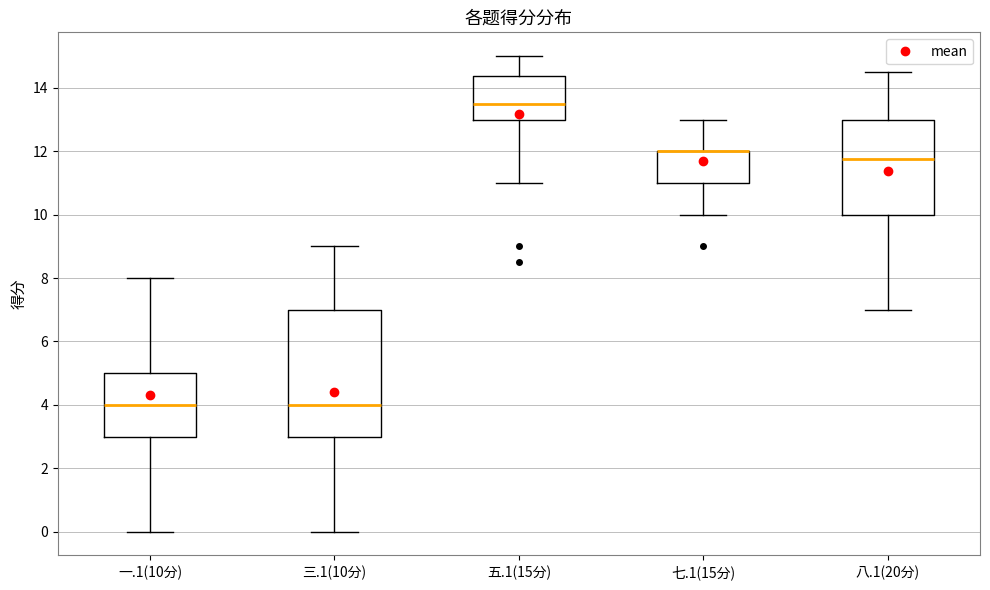

Reading left to right, read every box against the y-axis: the position of its median line, the range the box covers, and the ends of its whiskers. The values are not printed on the chart, so give them approximately, as read against the axis.

一.1(10分): median 4.0, box 3.0 to 5.0, whiskers 0.0 to 8.0
三.1(10分): median 4.0, box 3.0 to 7.0, whiskers 0.0 to 9.0
五.1(15分): median 13.6, box 13.0 to 14.4, whiskers 11.0 to 15.0
七.1(15分): median 12.0 (drawn on the box's upper edge), box 11.0 to 12.0, whiskers 10.0 to 13.0
八.1(20分): median 11.8, box 10.0 to 13.0, whiskers 7.0 to 14.6